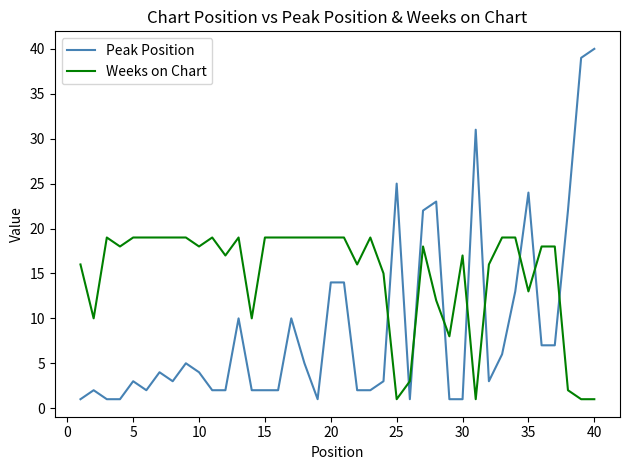

Which series ends up on top after the final intersection of Peak Position and Weeks on Chart?

Peak Position